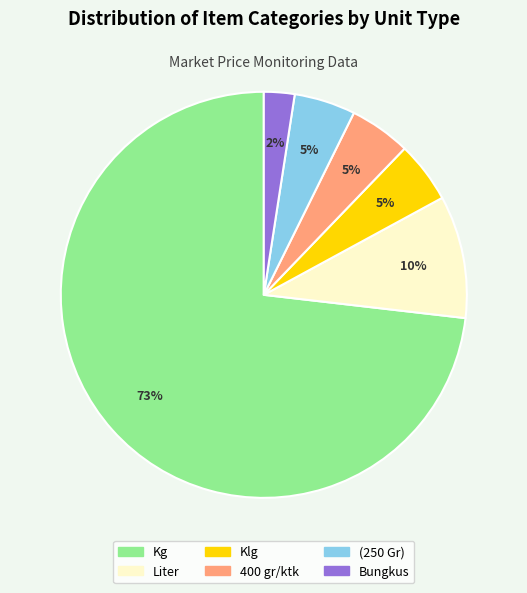

Combined, do Liter and 400 gr/ktk account for over 50%?

No